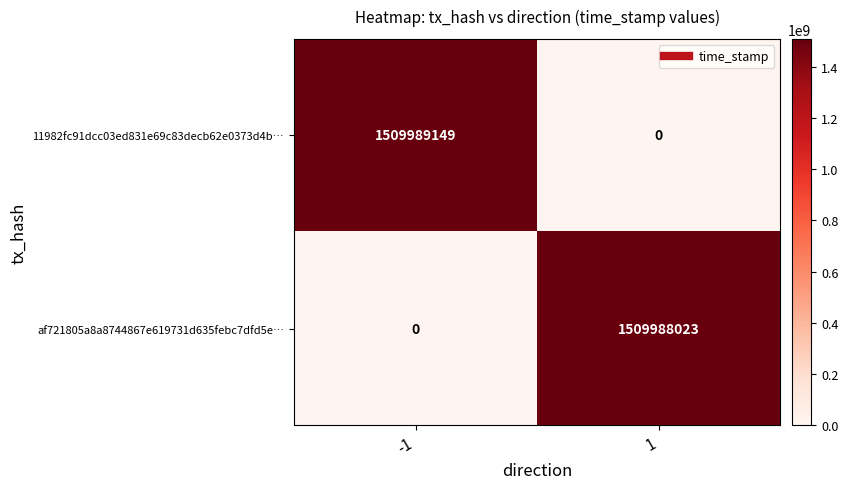

Which label corresponds to the largest value in the chart?

-1